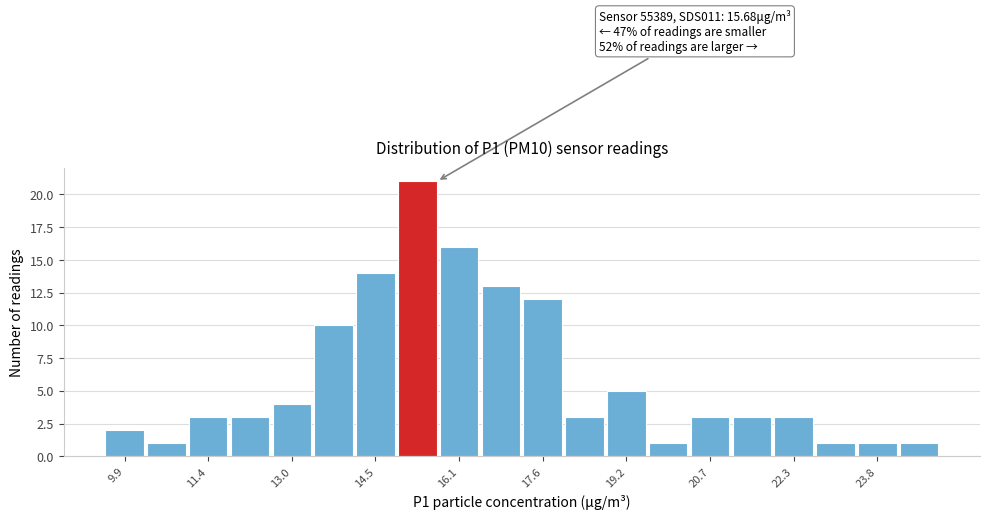

Read against the x-axis, roughly where is the centre of the tallest bar?

15.4